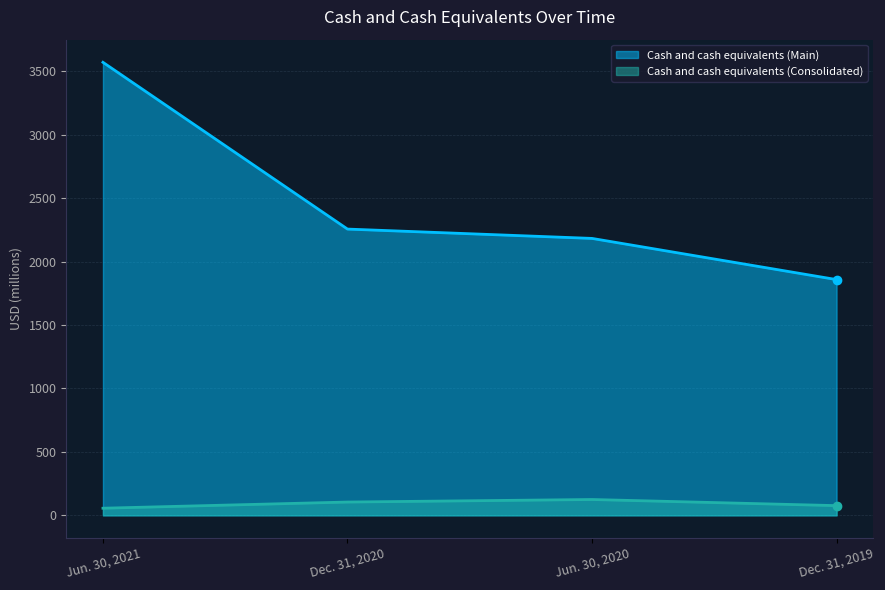

What is the difference between the Cash and cash equivalents (Main) values at Jun. 30, 2021 and Jun. 30, 2020?

1388.1